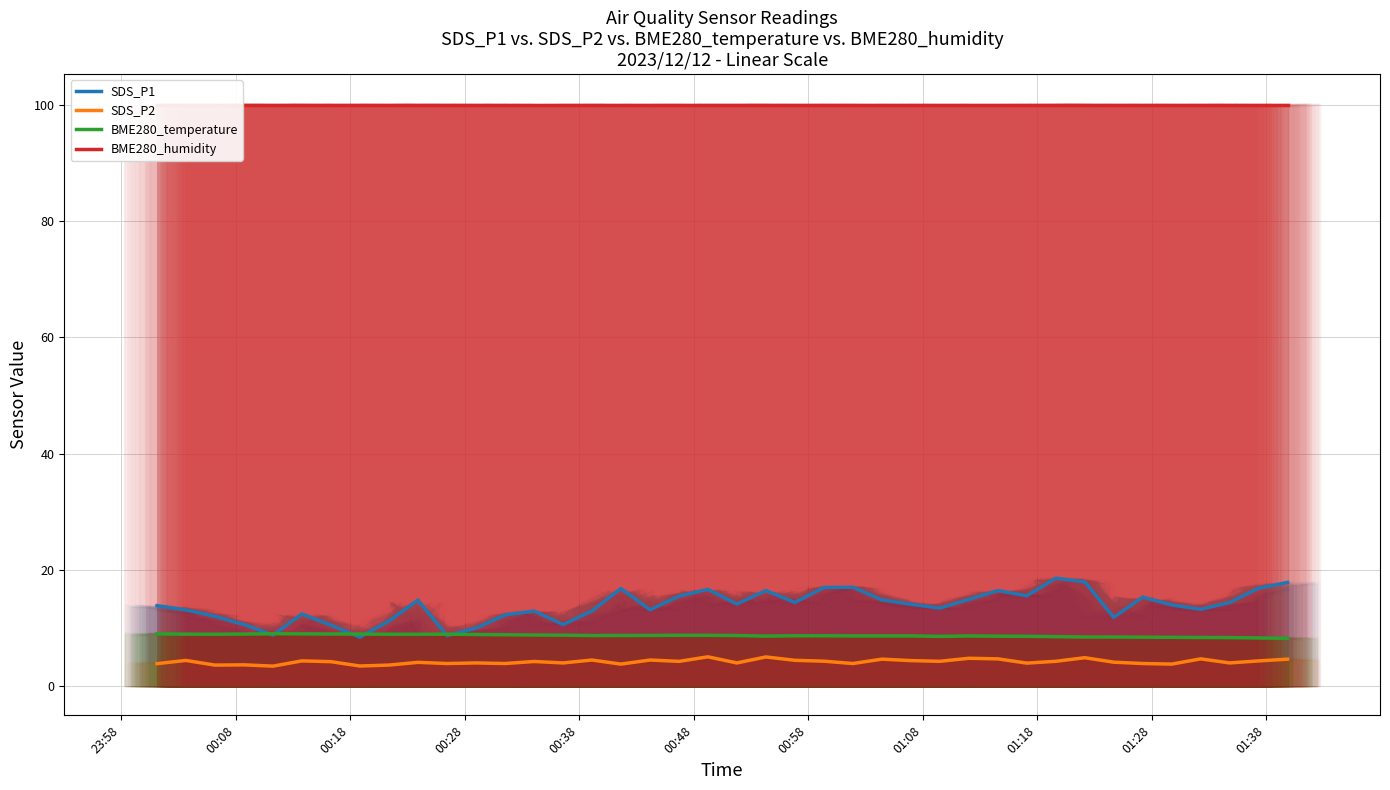

True or false: SDS_P2 and BME280_temperature cross at least once.

False